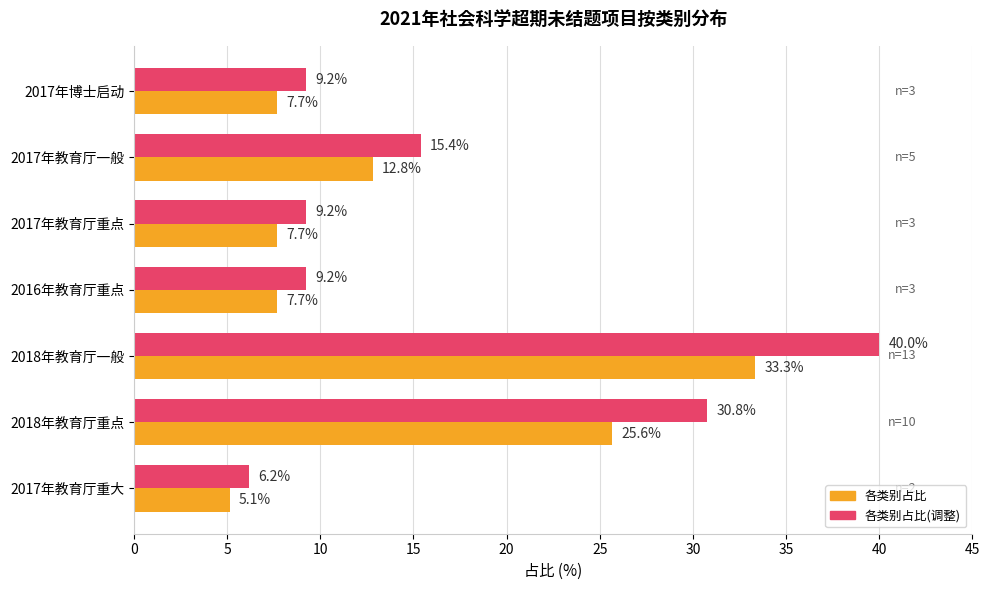

The 各类别占比(调整) series shows 15.4 at 2017年教育厅一般. True or false?

True